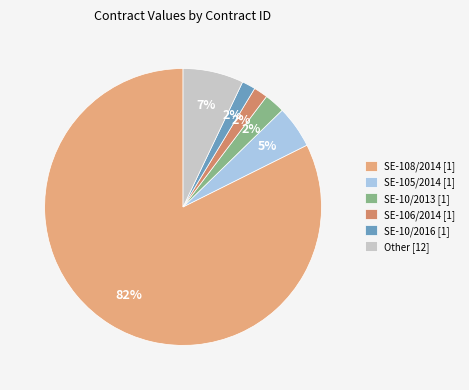

Which slice is the largest?

SE-108/2014 [1]